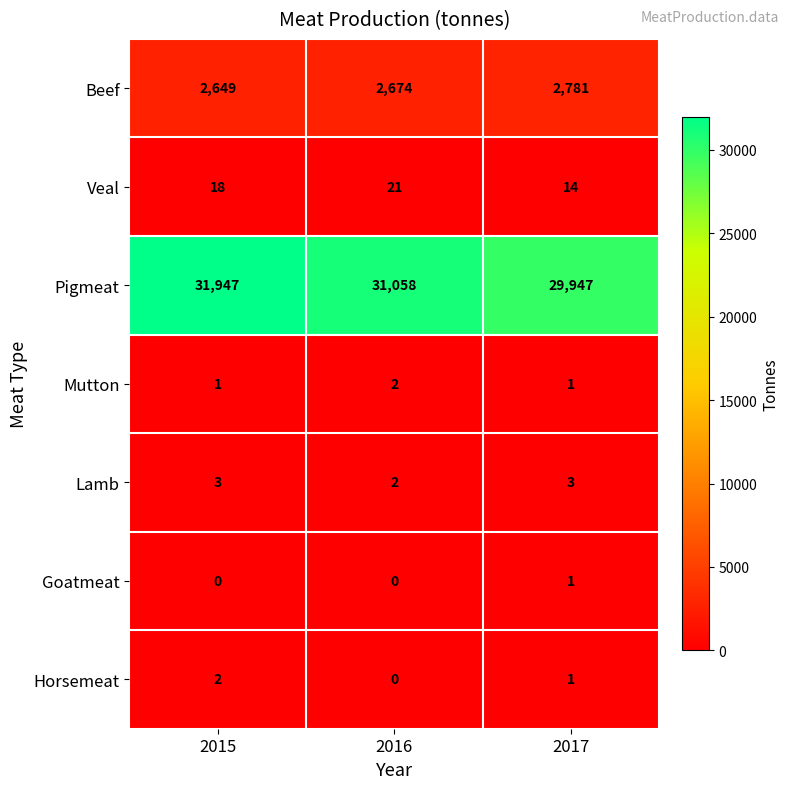

What is the sum of all Beef values?

8104